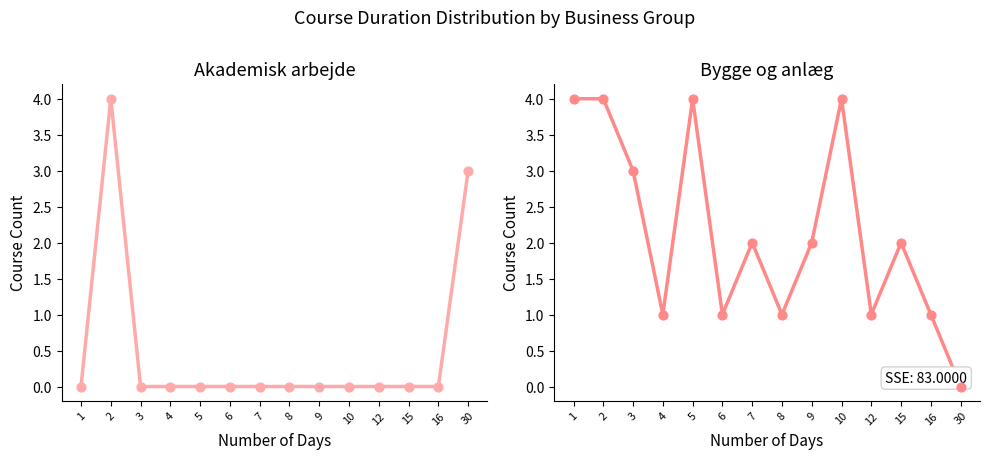

Which series has the largest total across all categories?

Bygge og anlæg